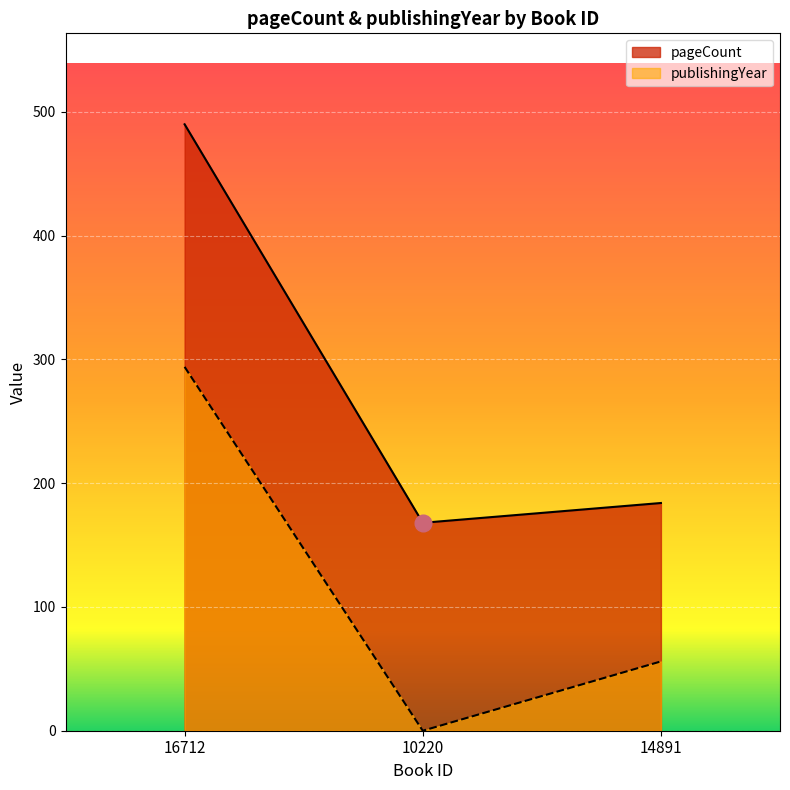

What is the sum of the publishingYear values at 16712 and 14891?

350.0